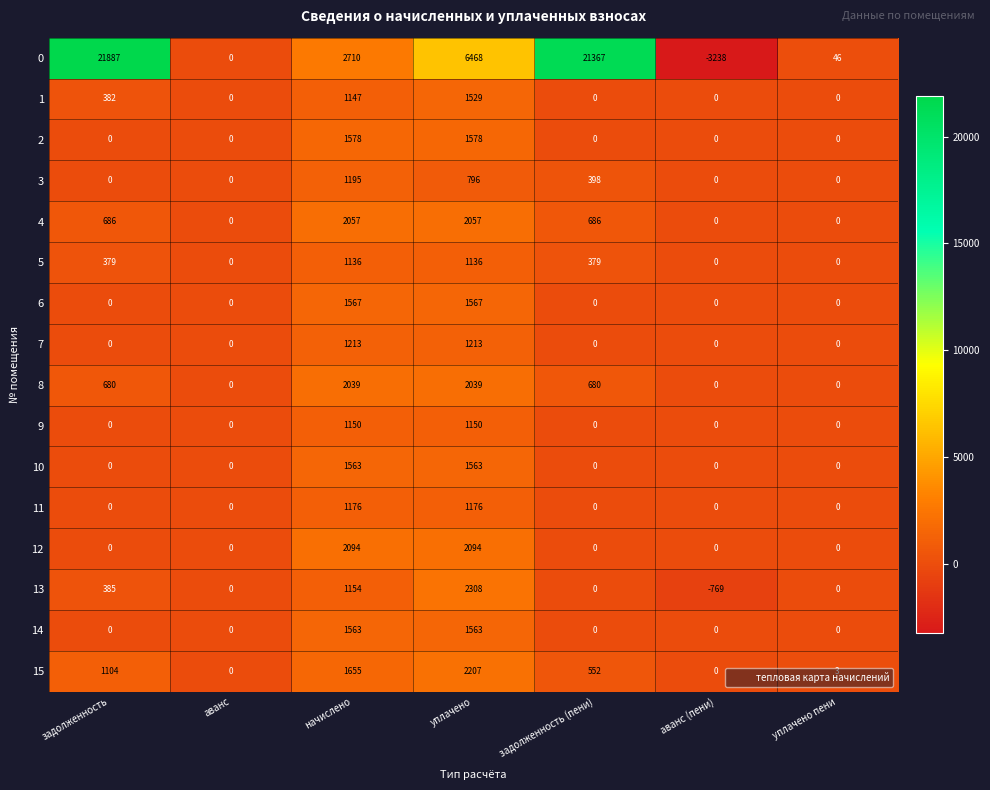

At how many categories does at least one series exceed 8932?

2